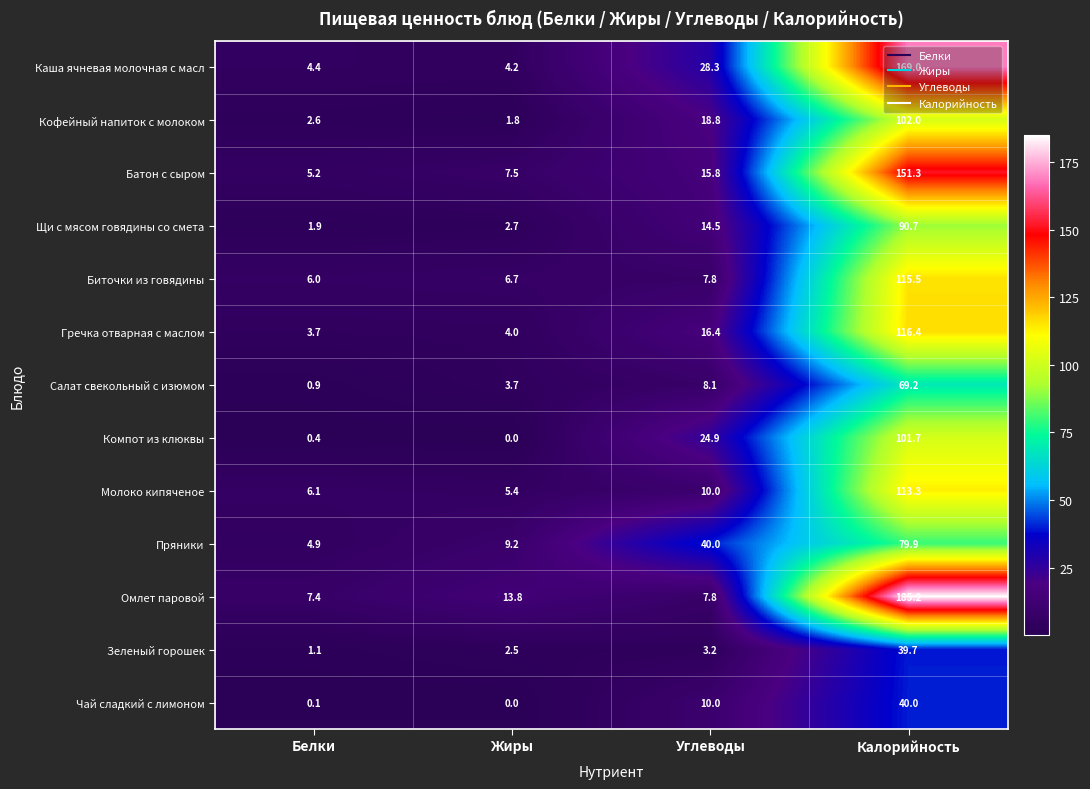

Which series changed the most between Углеводы and Калорийность?

Омлет паровой